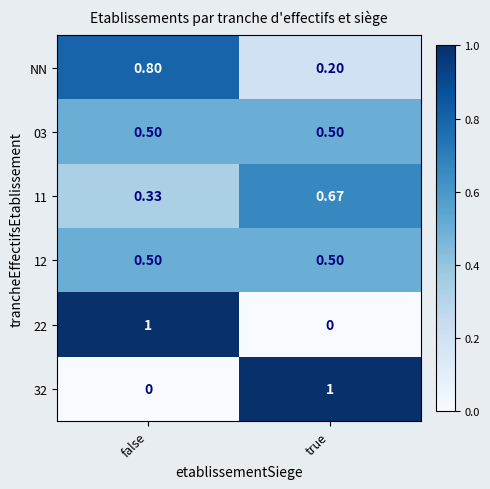

At which category is the sum across all series the highest?

false